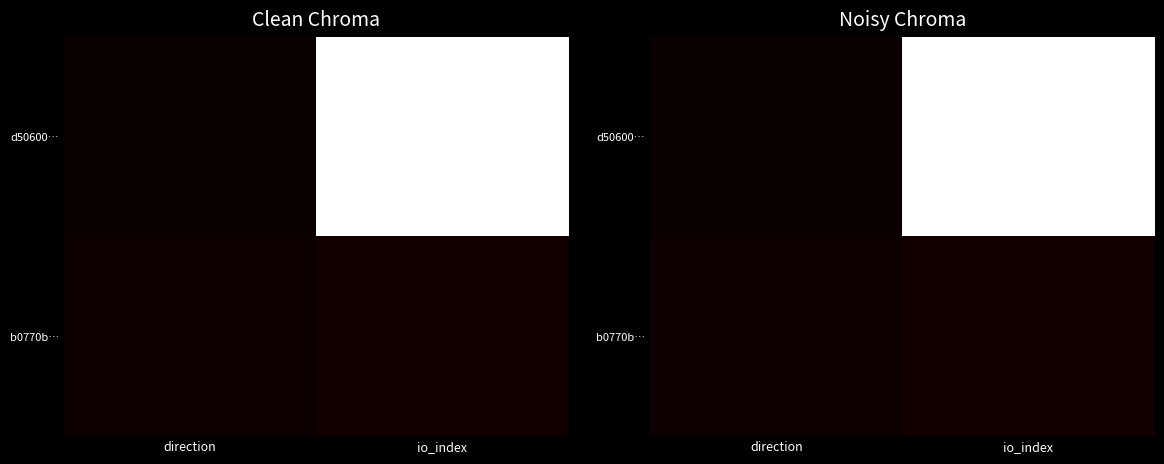

True or false: b0770b… has a value of 2 at direction.

False